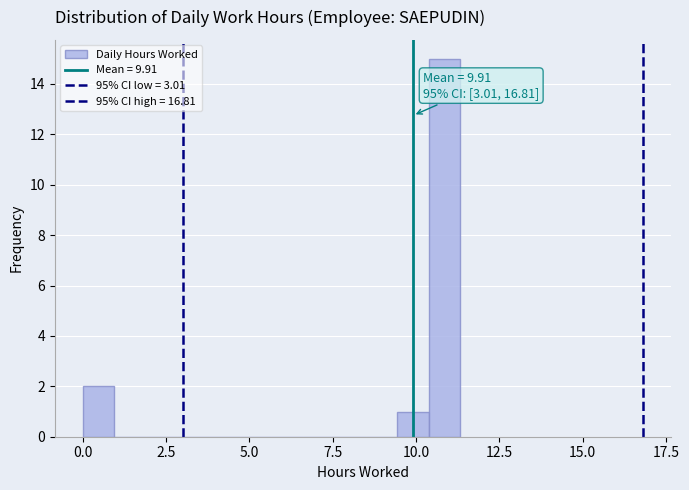

Read against the x-axis, roughly where is the centre of the tallest bar?

11.0